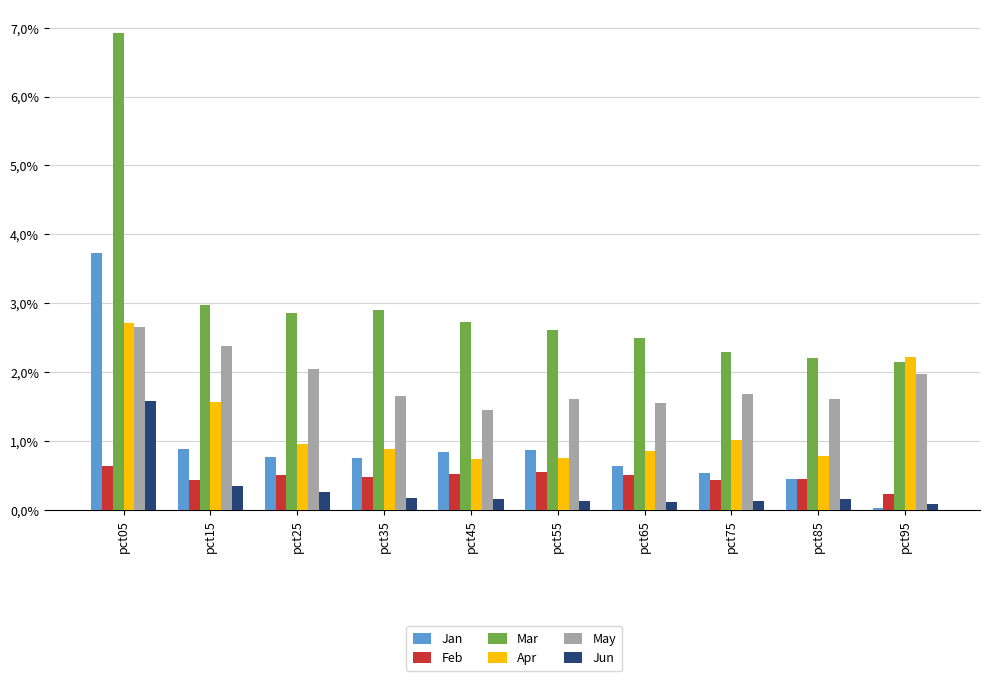

At which label is Jun closest to 0?

pct95